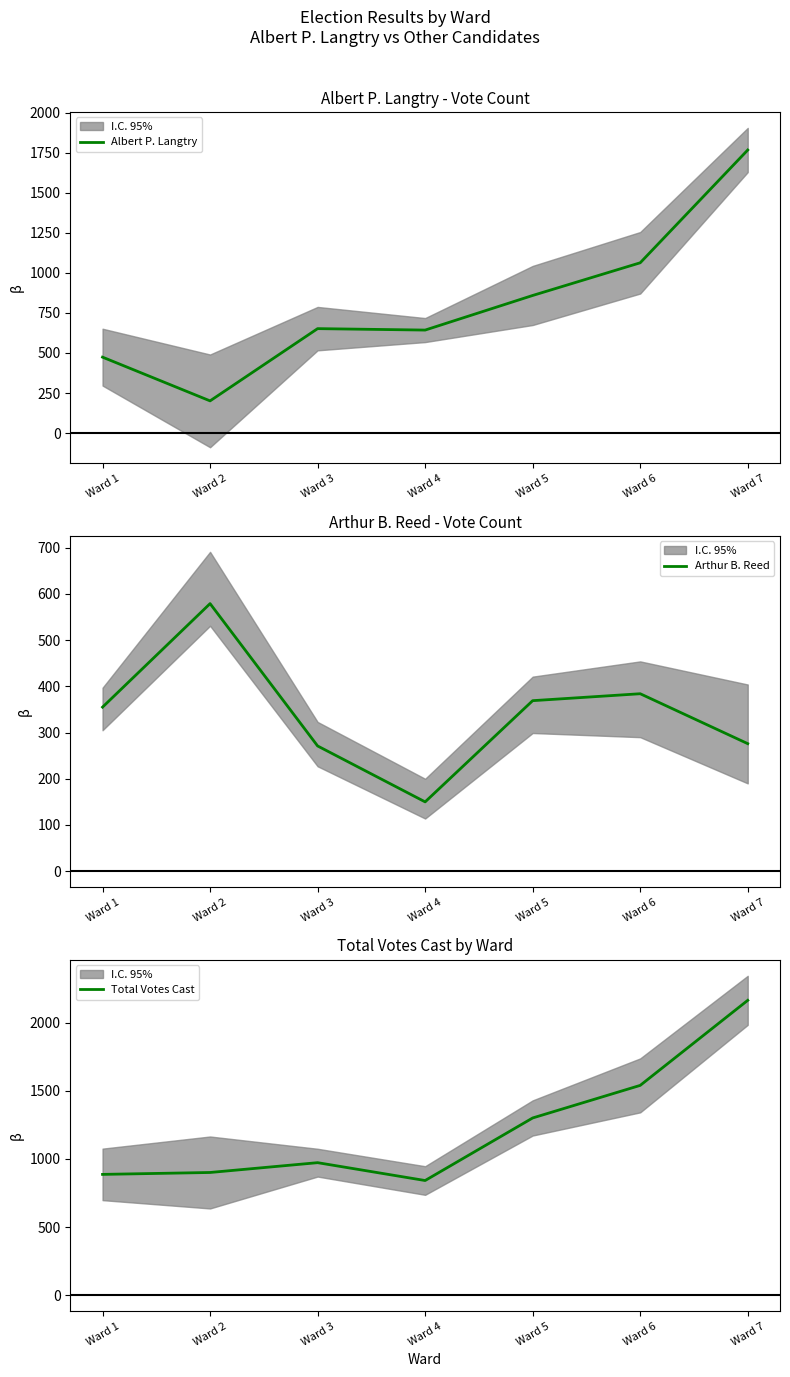

How many intersections are there between Albert P. Langtry and Arthur B. Reed?

2